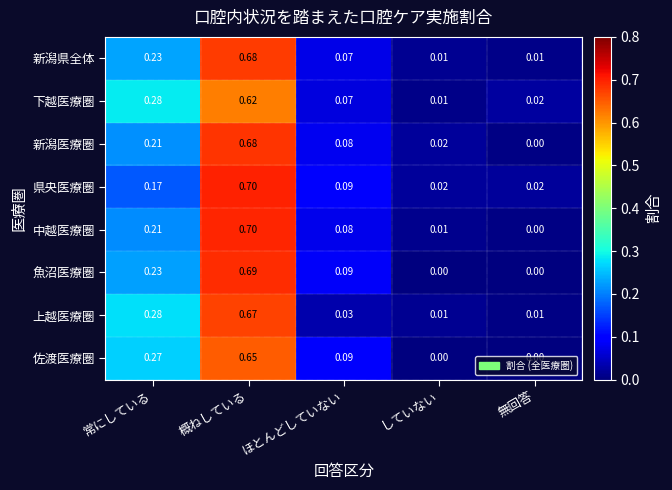

Which category has the highest value across all series?

概ねしている